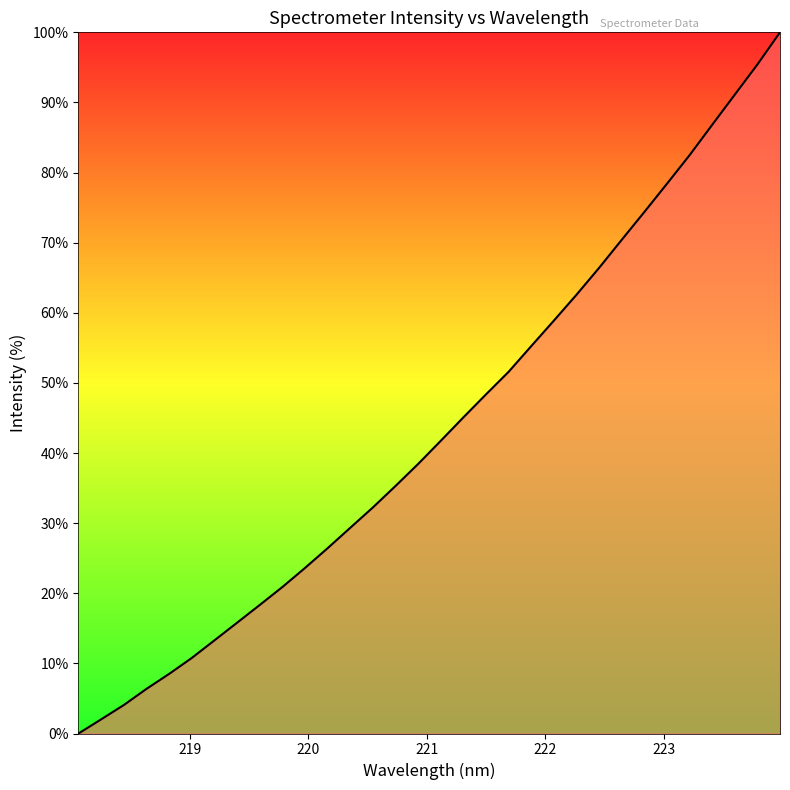

What is the maximum value shown in the chart?

100.0